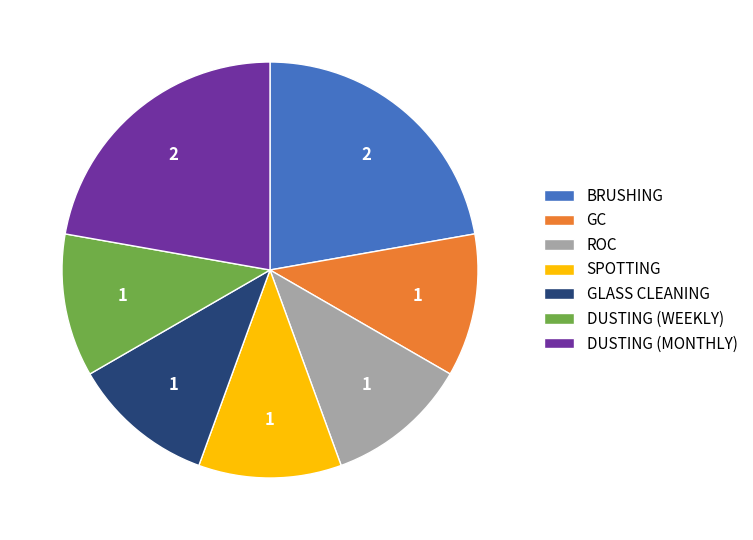

How many slices are in this pie chart?

7